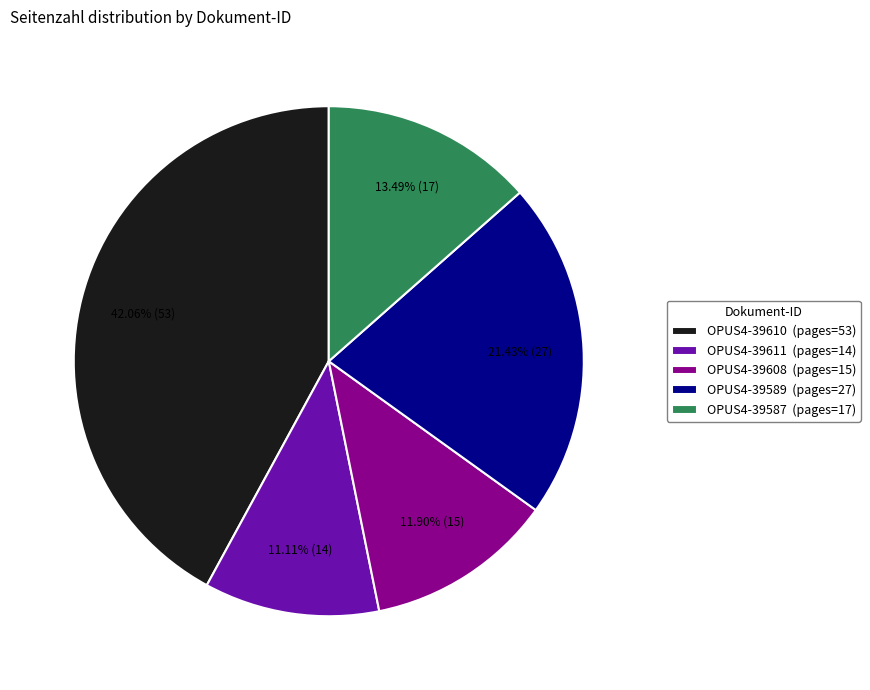

True or false: OPUS4-39608 accounts for 24% of the total.

False